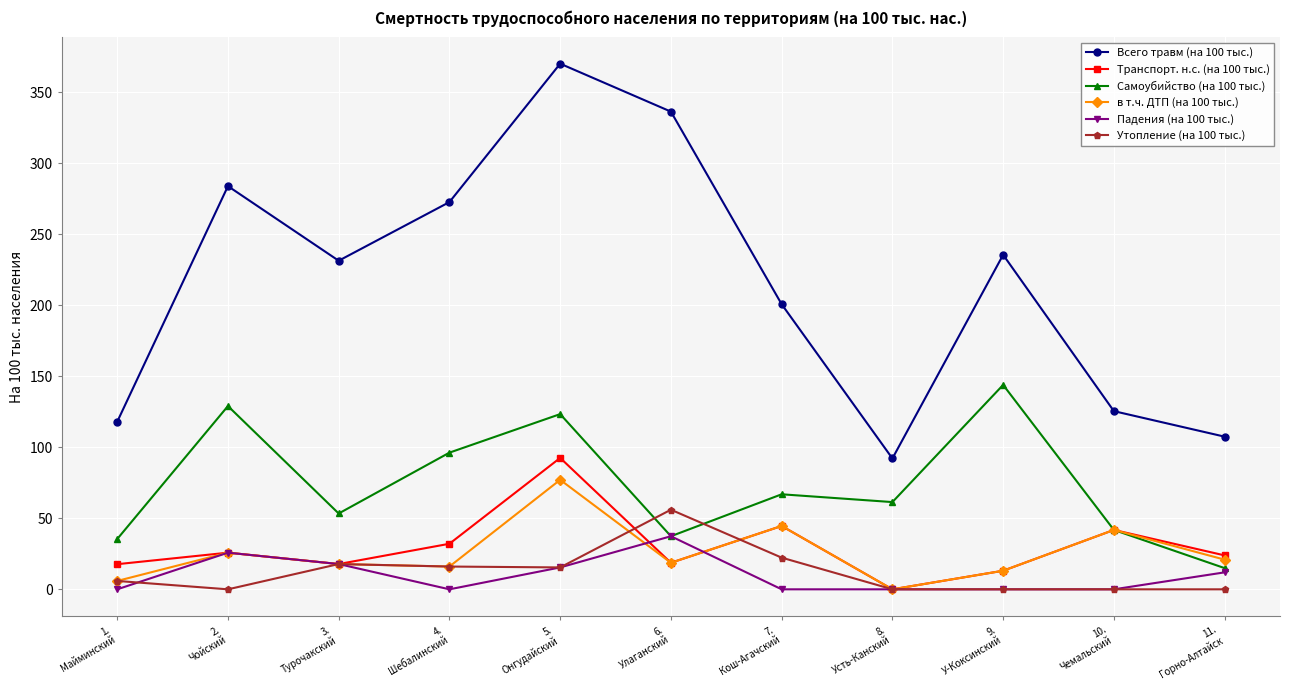

What is the value of the Всего травм (на 100 тыс.) point at the 3rd from the left?

231.4